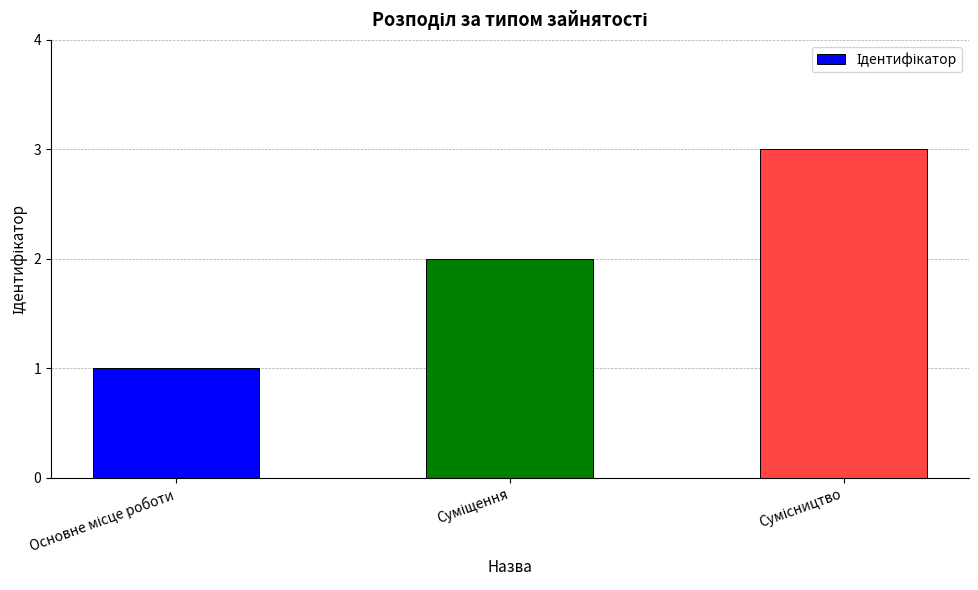

Count the values in the range 1 to 3.

3